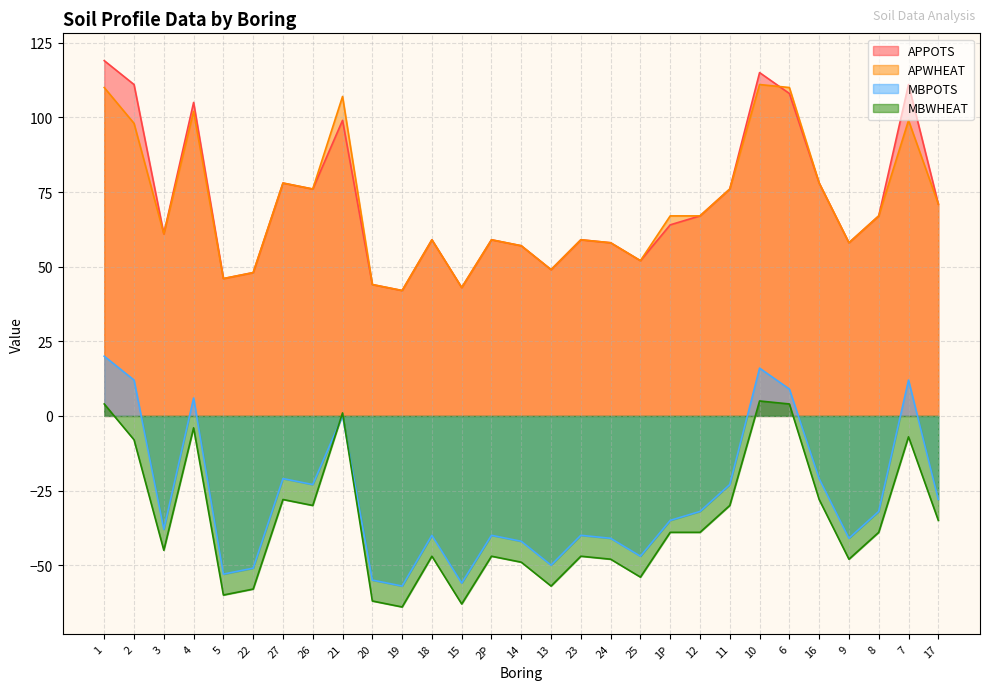

Is the value of APWHEAT at 11 greater than the value of MBPOTS at 10?

Yes